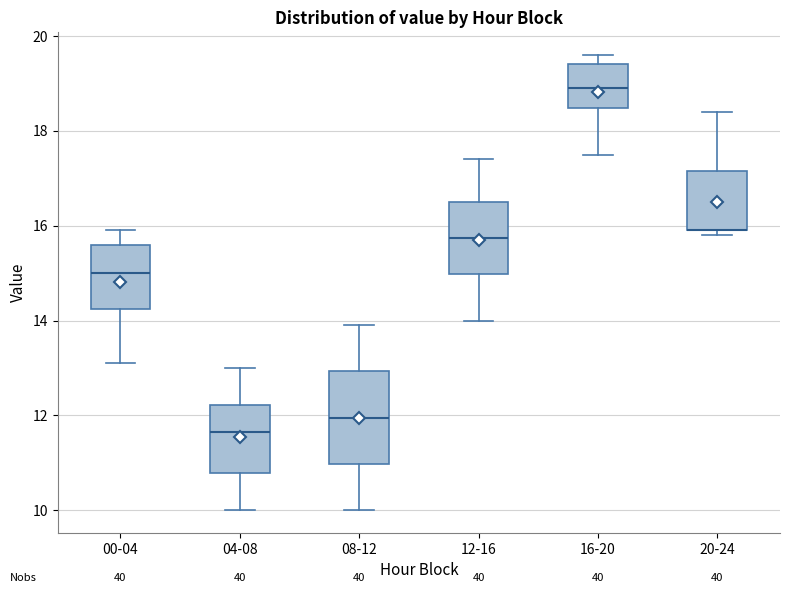

Reading left to right, transcribe this box plot: for each box, give where its median line is, the range the box spans, and where its two whiskers end, as read against the y-axis. The values are not printed on the chart, so give them approximately, as read against the axis.

00-04: median 15.0, box 14.2 to 15.6, whiskers 13.2 to 16.0
04-08: median 11.6, box 10.8 to 12.2, whiskers 10.0 to 13.0
08-12: median 12.0, box 11.0 to 13.0, whiskers 10.0 to 14.0
12-16: median 15.8, box 15.0 to 16.6, whiskers 14.0 to 17.4
16-20: median 19.0, box 18.4 to 19.4, whiskers 17.6 to 19.6
20-24: median 16.0 (drawn on the box's lower edge), box 16.0 to 17.2, whiskers 15.8 to 18.4